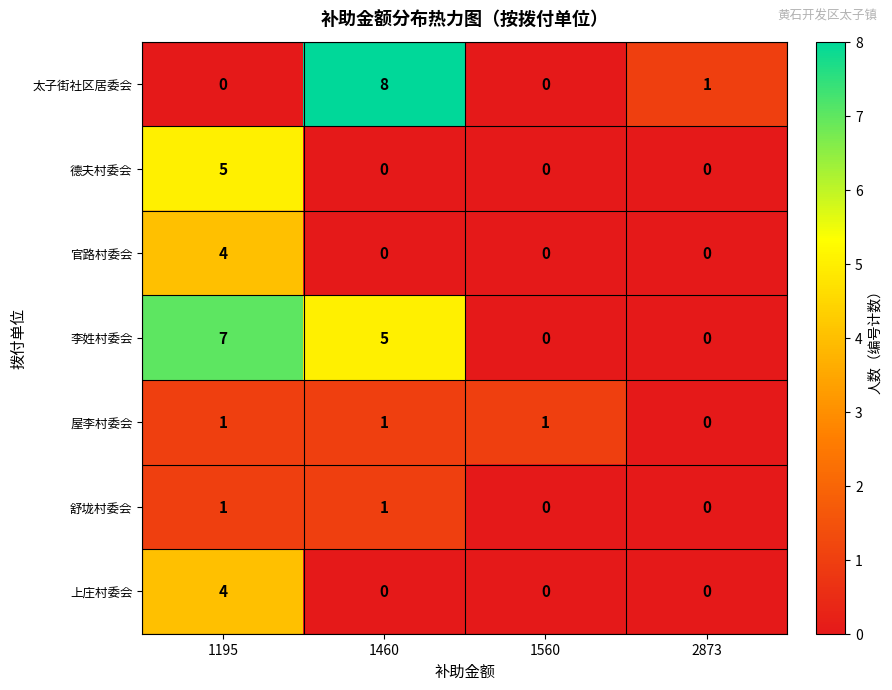

Which category has the highest value in the 德夫村委会 series?

1195